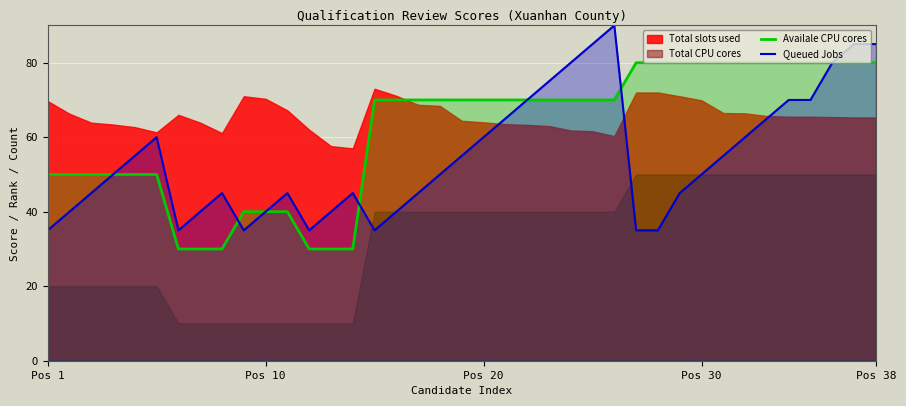

Which series has the widest spread of values?

Queued Jobs